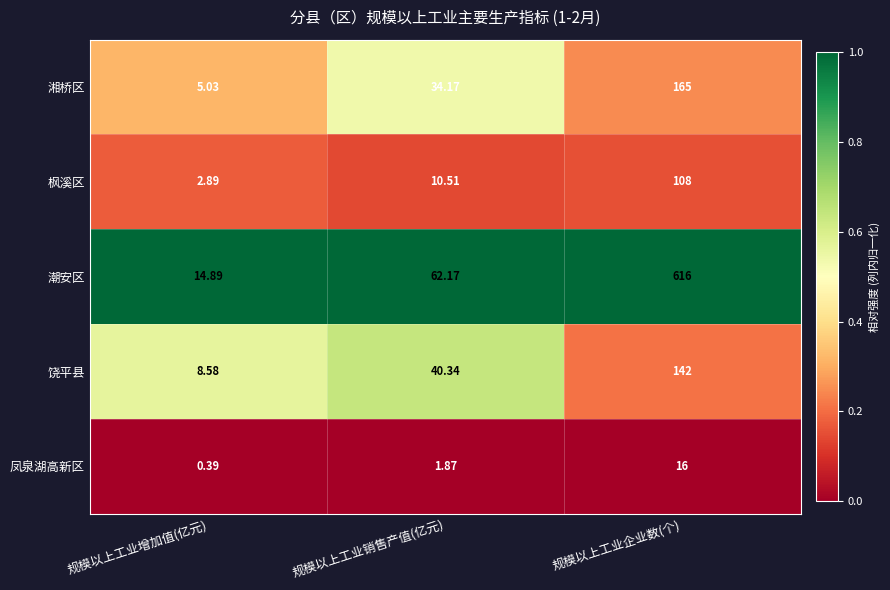

Where does the 饶平县 series first go above 40?

规模以上工业销售产值(亿元)